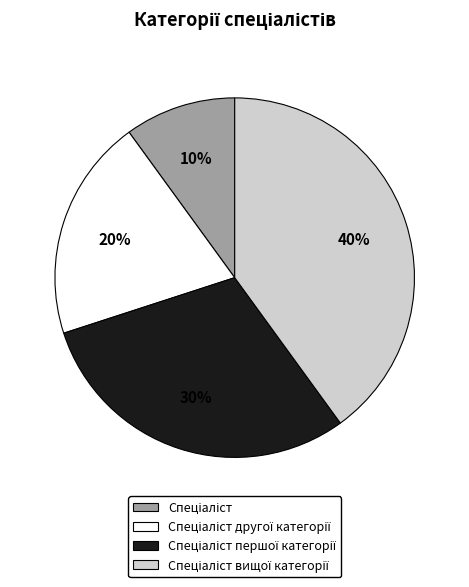

To the nearest percent, what is the average slice percentage?

25%